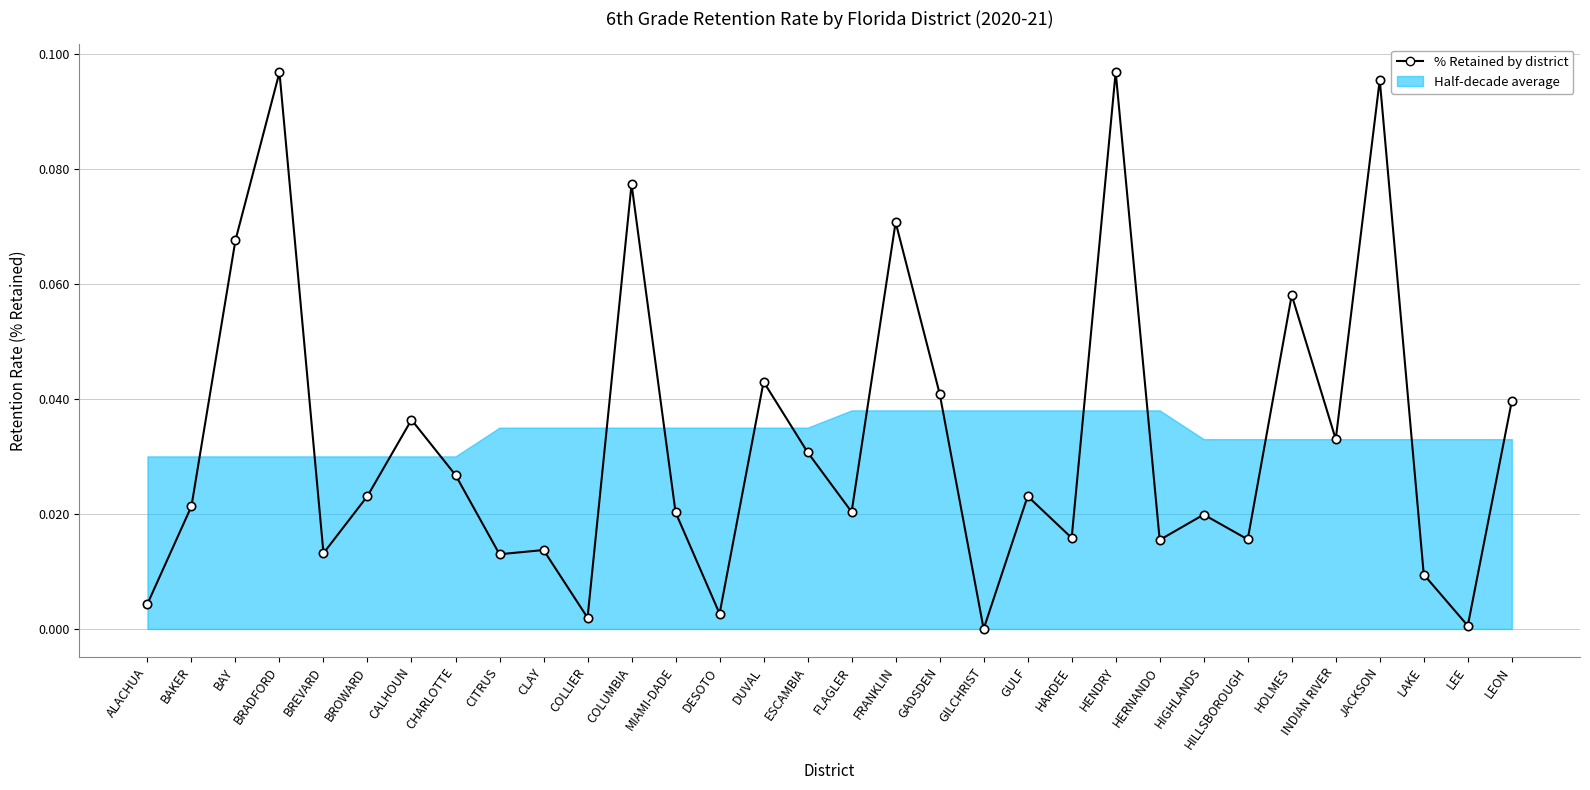

How many points are lower than both their immediate neighbors (excluding endpoints)?

11